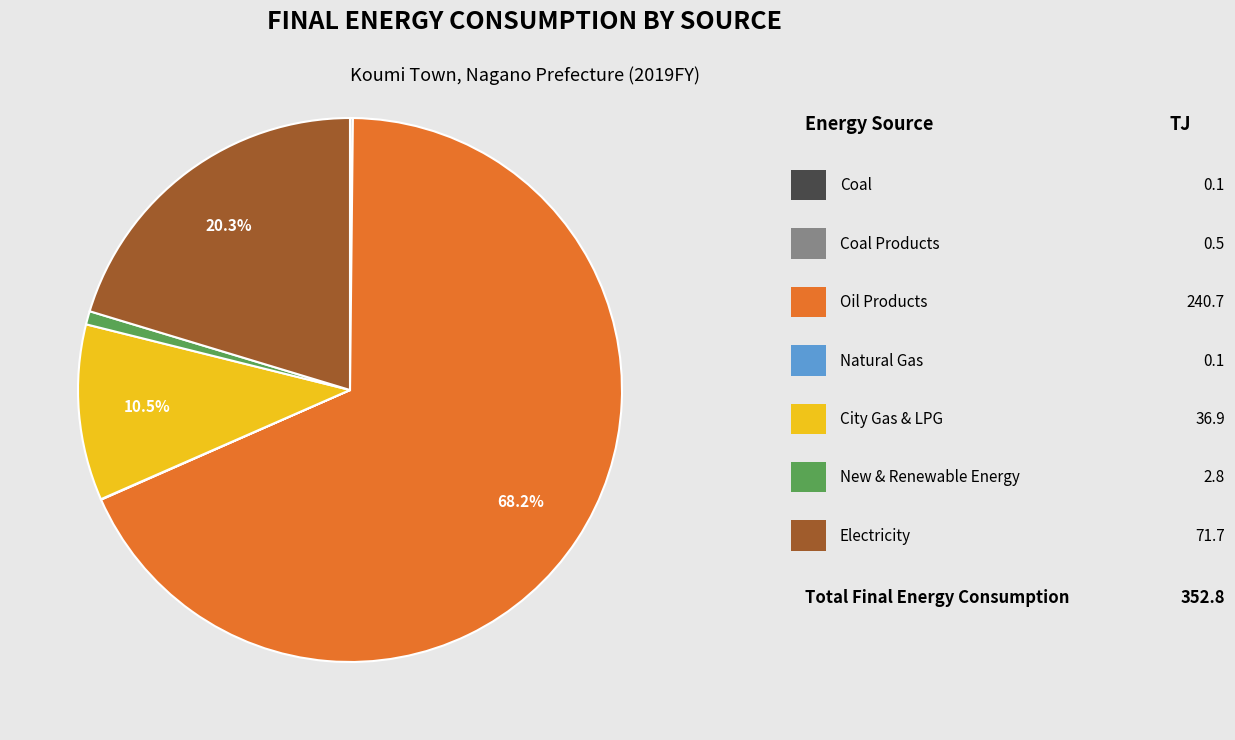

Is there any slice that represents more than half of the pie?

Yes